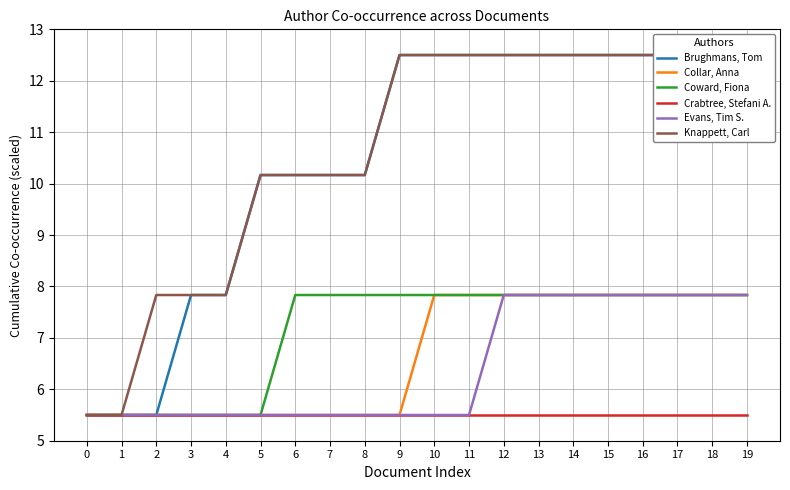

At how many categories does at least one series exceed 9?

15